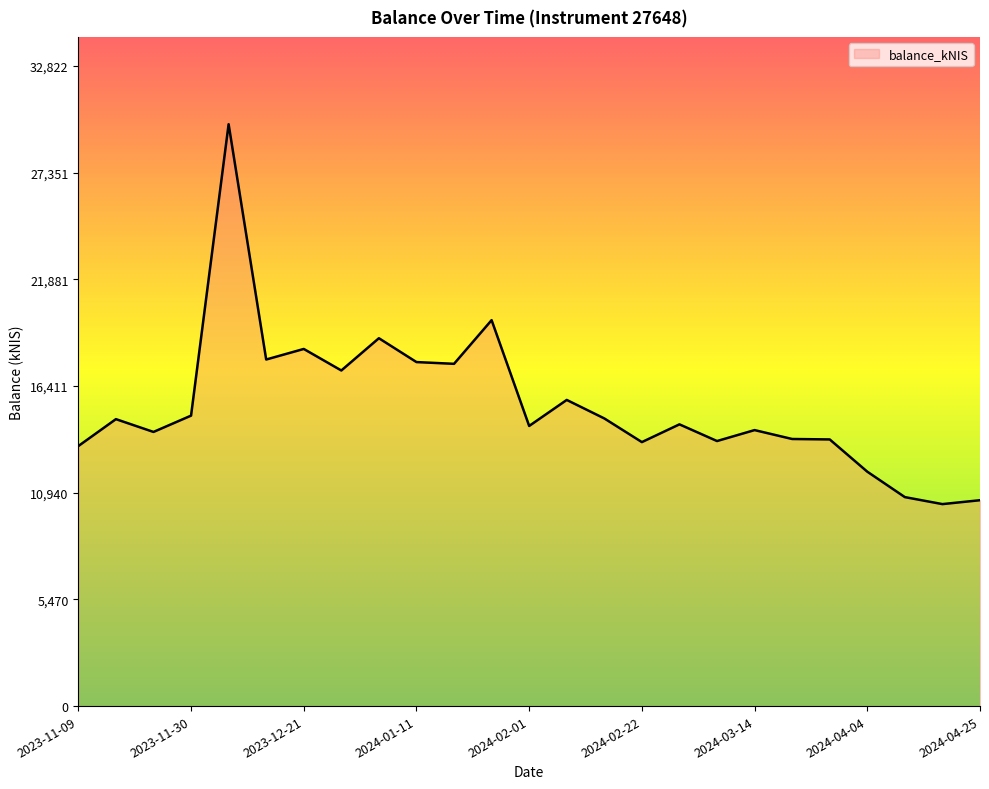

What is the greatest value displayed?

29838.5